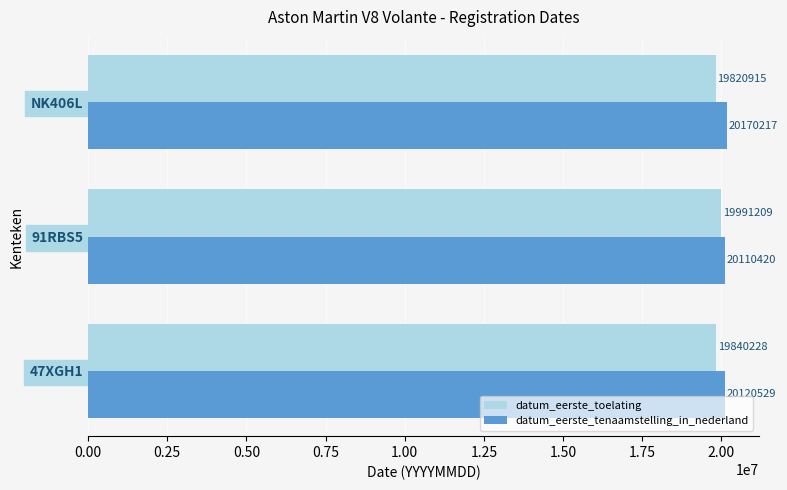

At which category is the sum across all series the highest?

91RBS5